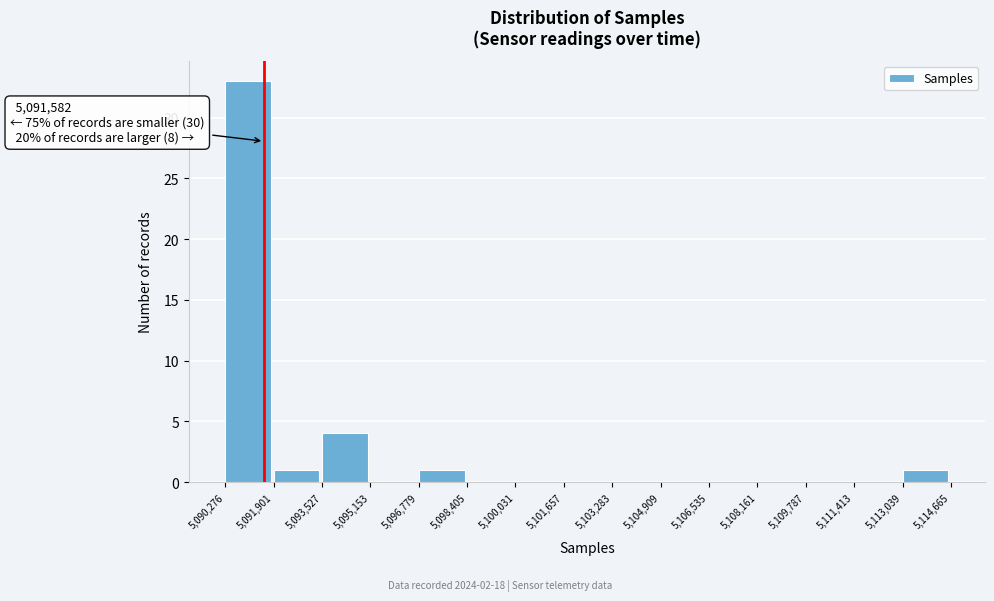

Which range on the x-axis has the tallest bar?

5,090,276 to 5,091,901